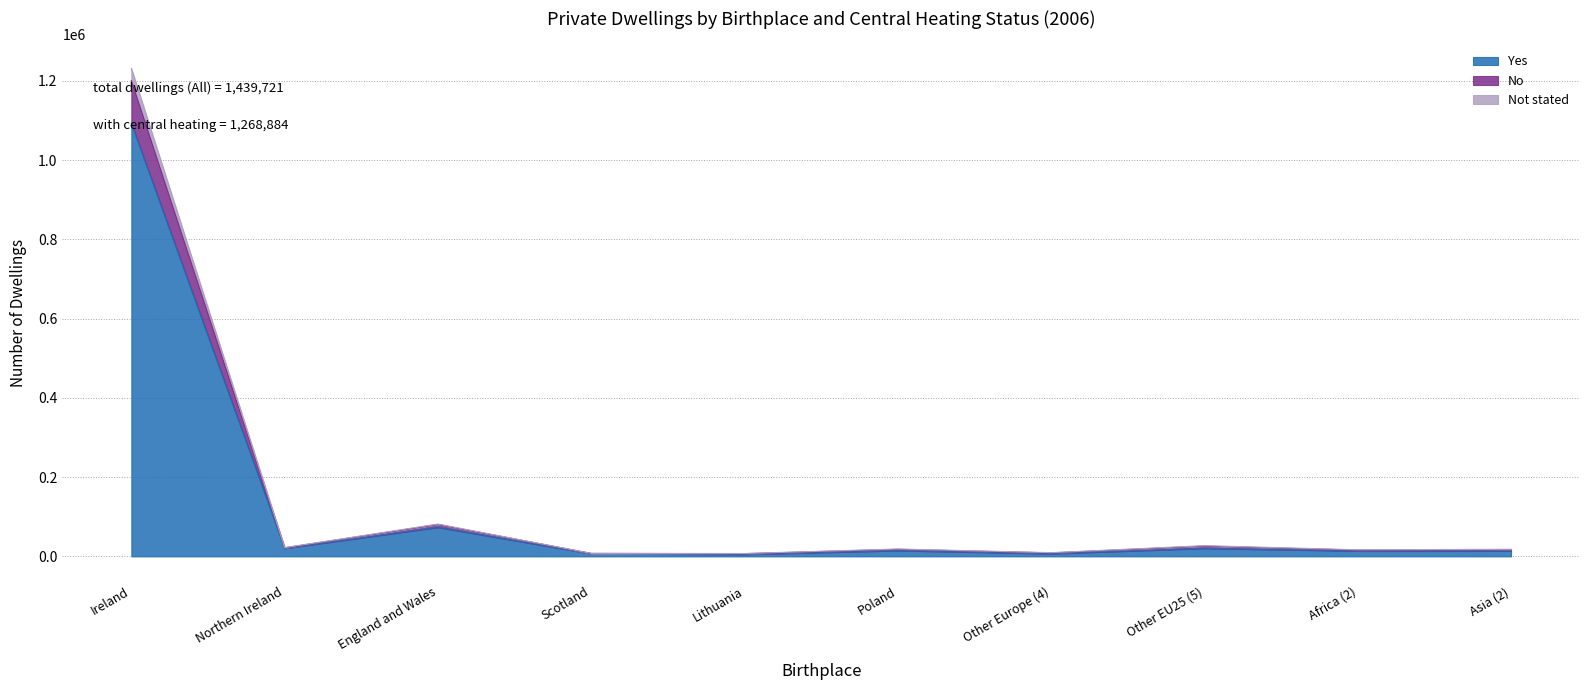

At which label does Yes reach its peak?

Ireland